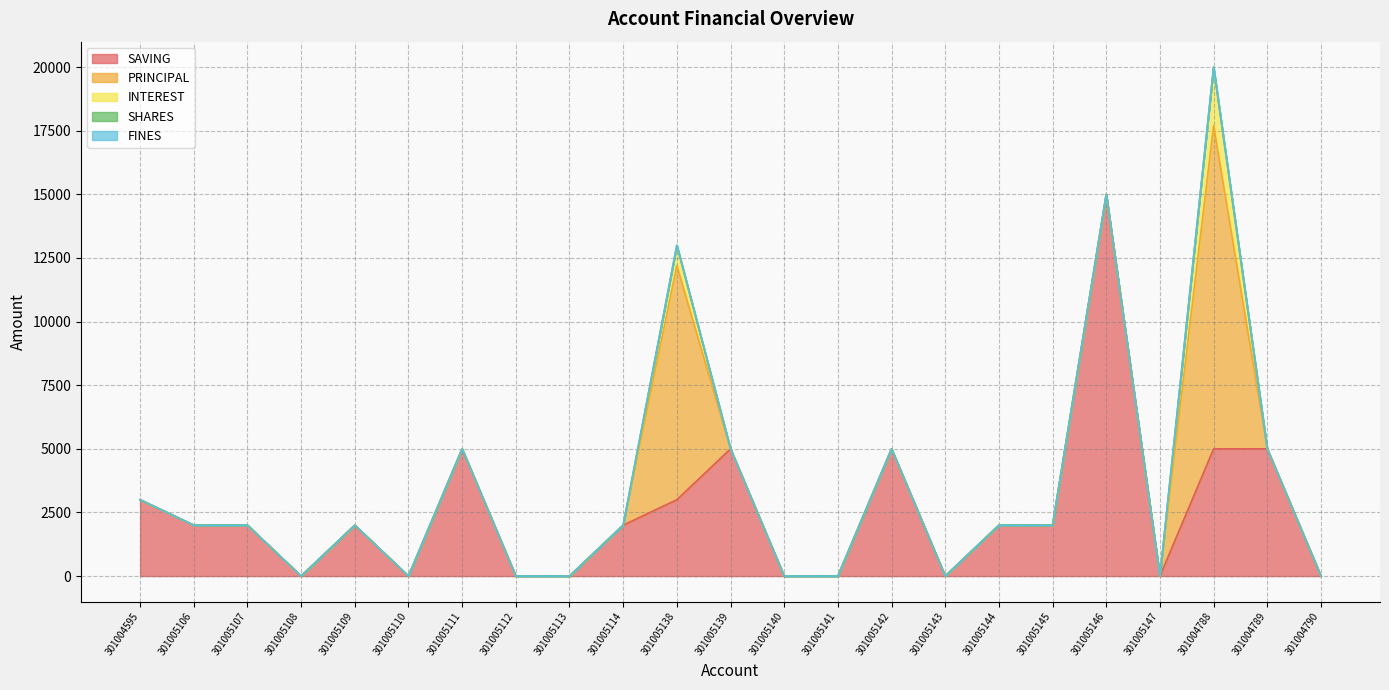

True or false: SAVING has a value of 2730 at 301004788.

False